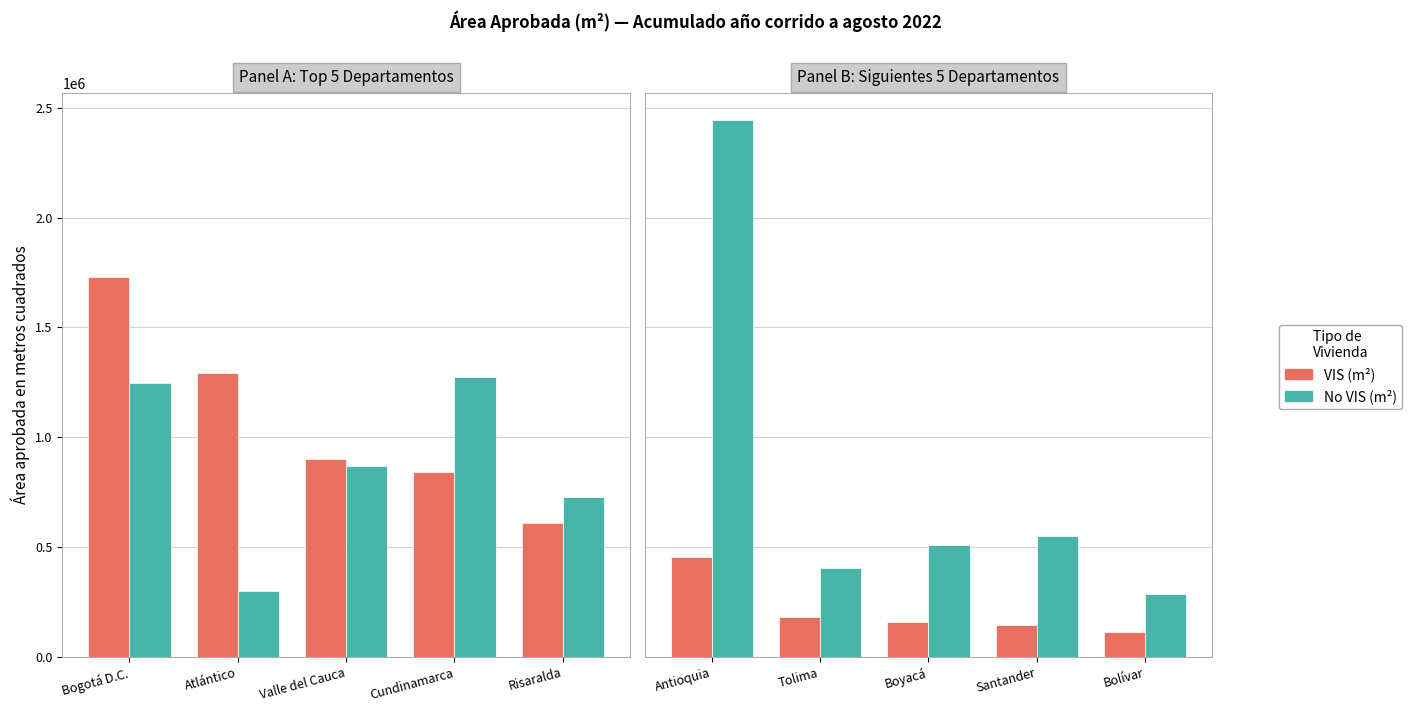

What is the value of the VIS (m²) bar at the 4th from the left?

146020